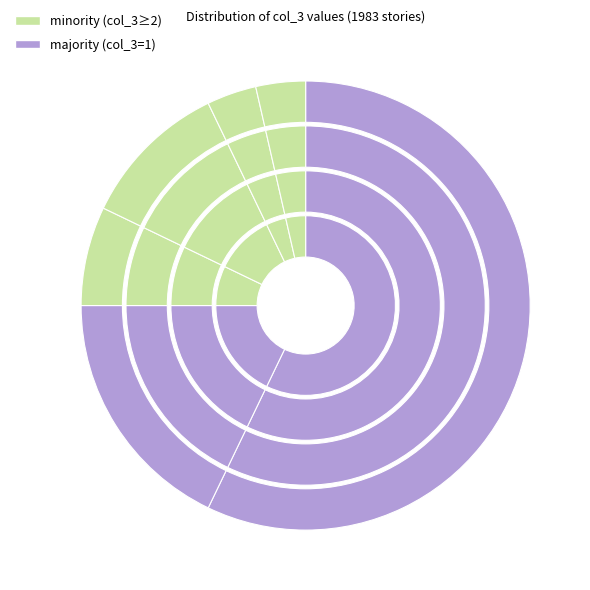

What is the total percentage of col_3=2 and col_3=3?

25.0%